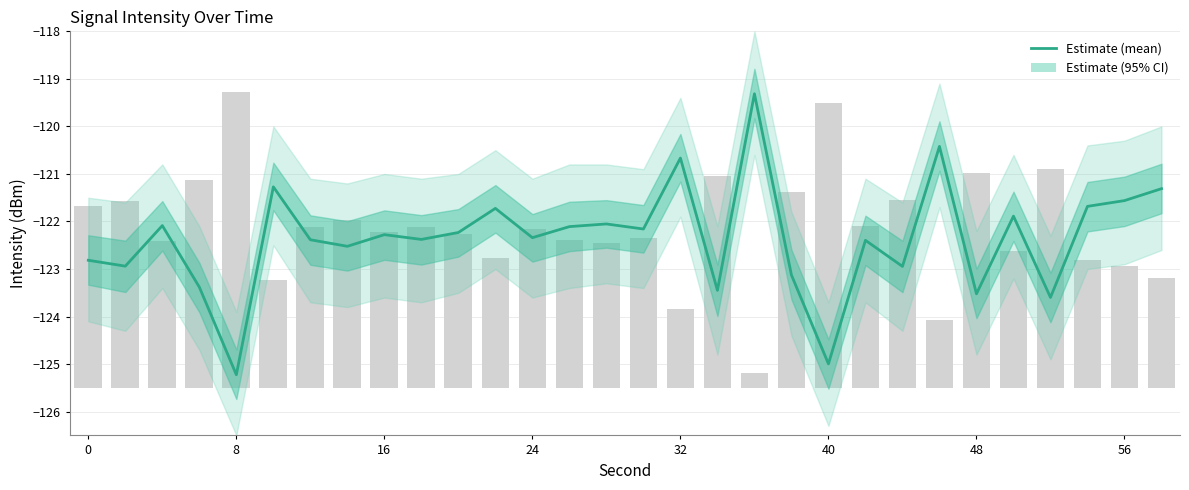

What is the difference between the second highest and minimum values?

4.8